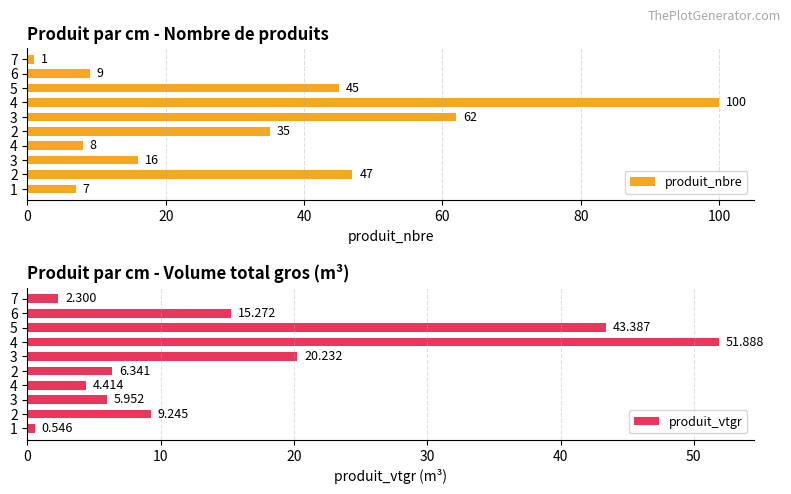

Does the chart contain any negative values?

No